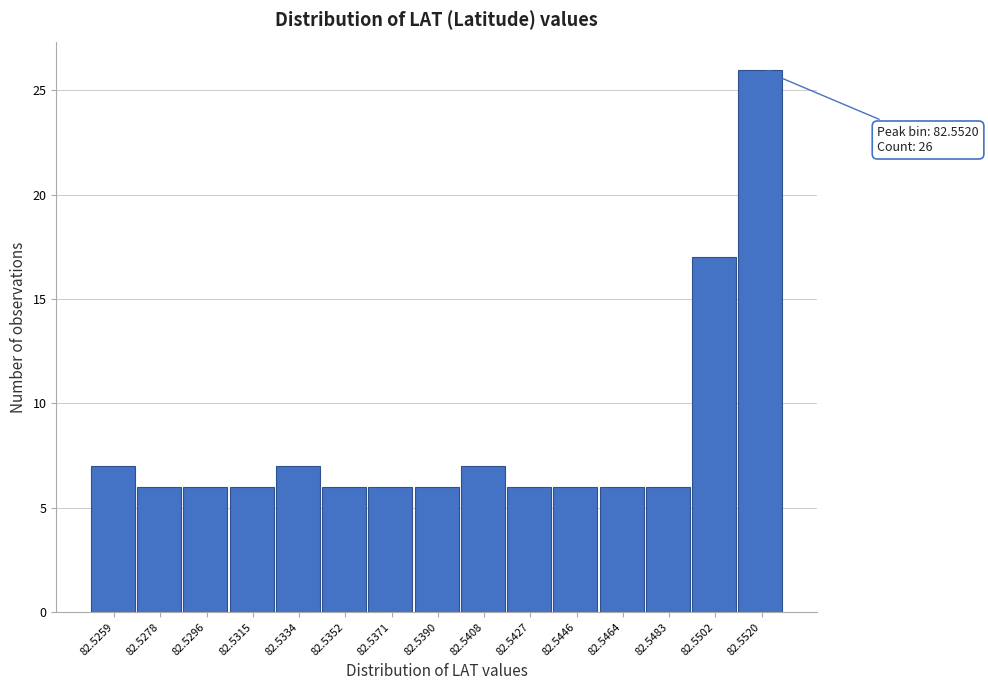

Reading left to right, list all the values displayed in this chart.

82.5259=7	82.5278=6	82.5296=6	82.5315=6	82.5334=7	82.5352=6	82.5371=6	82.5390=6	82.5408=7	82.5427=6	82.5446=6	82.5464=6	82.5483=6	82.5502=17	82.5520=26